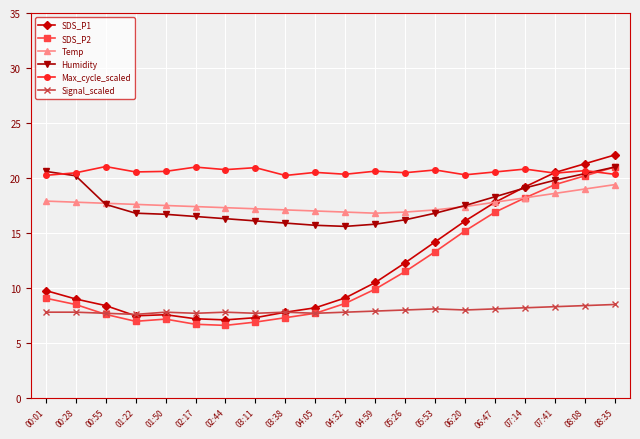

What is the total value across all series at 00:28?

83.8